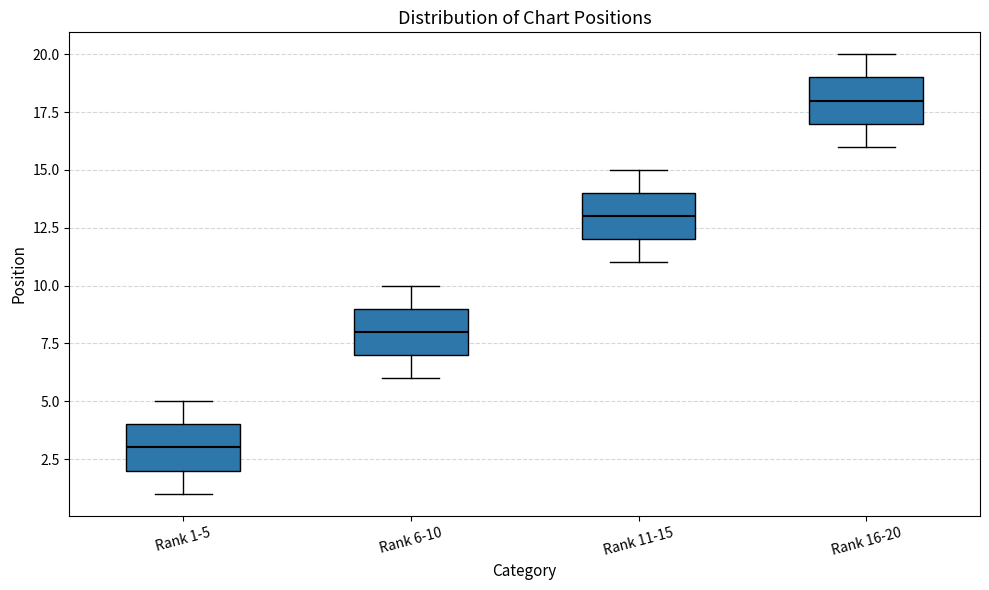

Which box's median line is the highest?

Rank 16-20